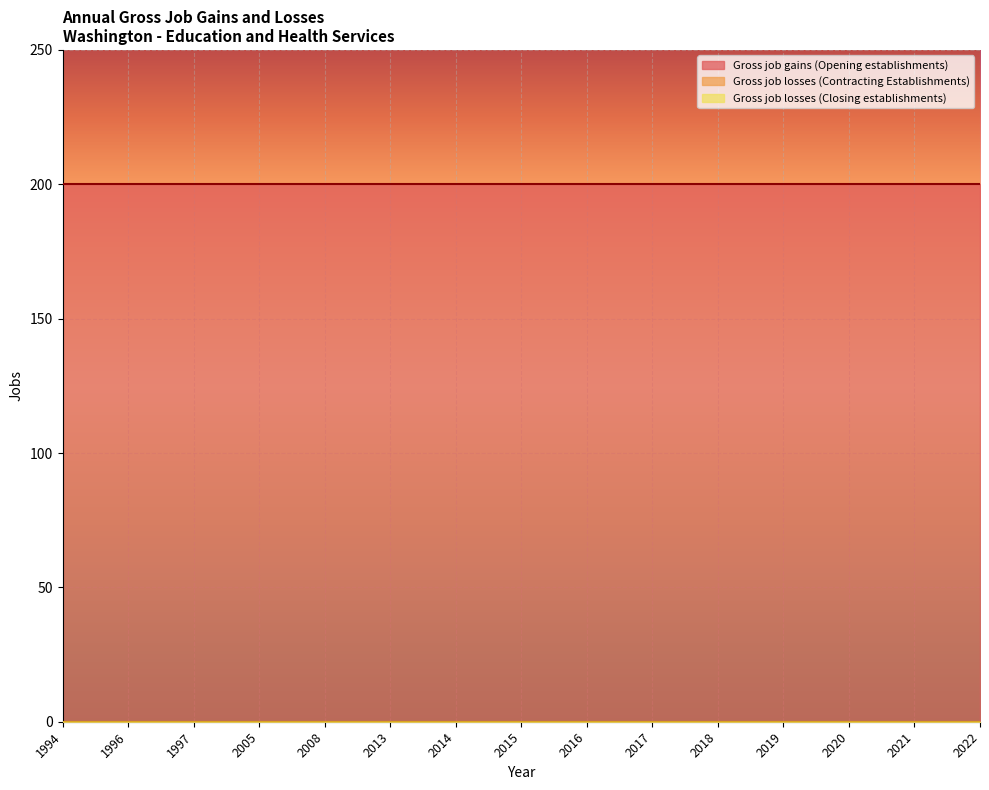

At which category is the sum across all series the highest?

1994